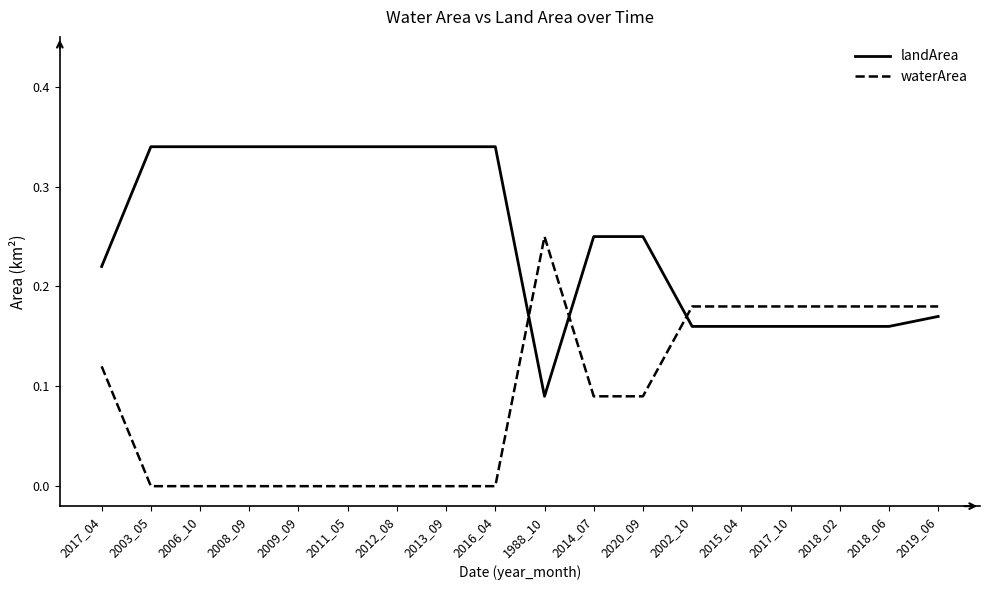

Where do waterArea and landArea first cross each other?

2016_04 and 1988_10